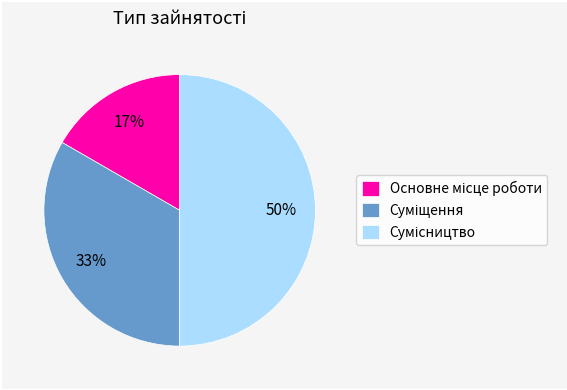

To the nearest percent, what is the average slice percentage?

33%